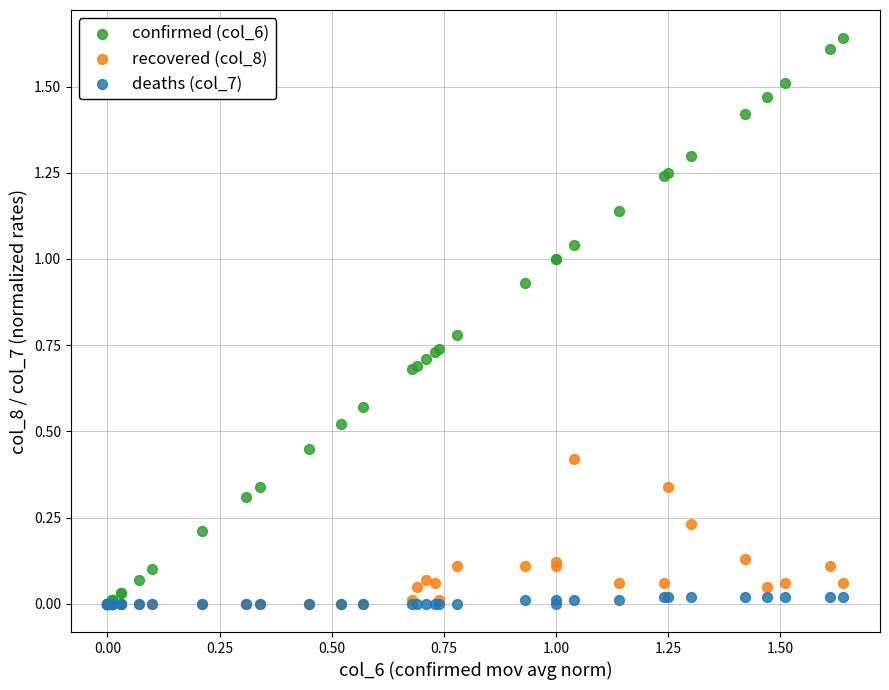

What are all the series names shown in the legend?

confirmed (col_6), recovered (col_8), deaths (col_7)